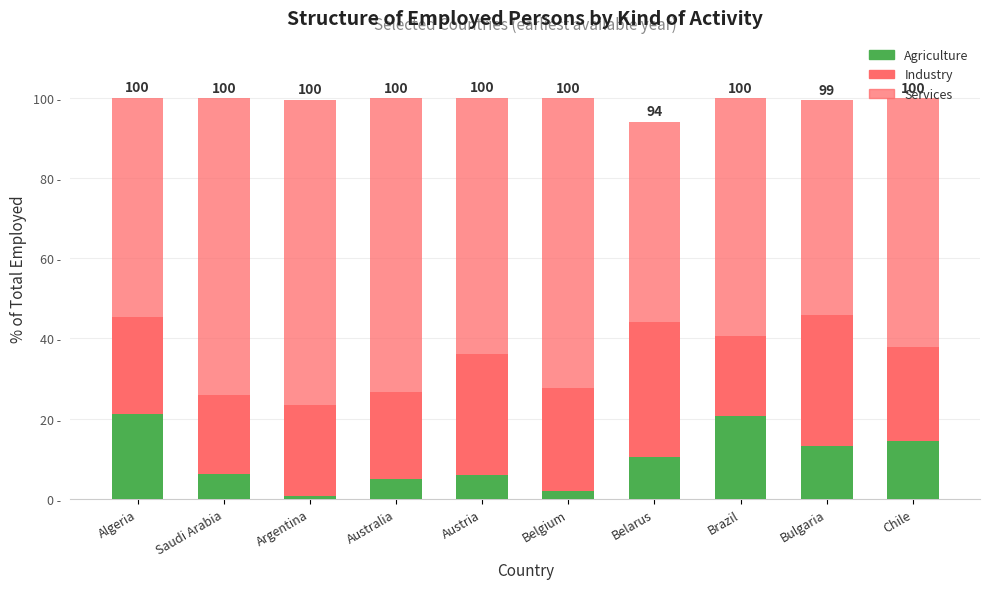

What is the label of the 10th bar from the right?

Algeria